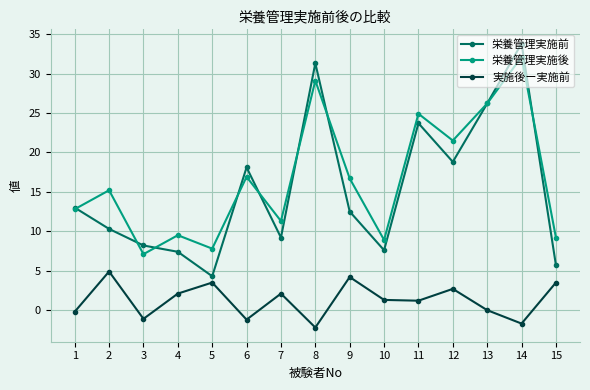

True or false: 栄養管理実施後 and 実施後ー実施前 cross at least once.

False